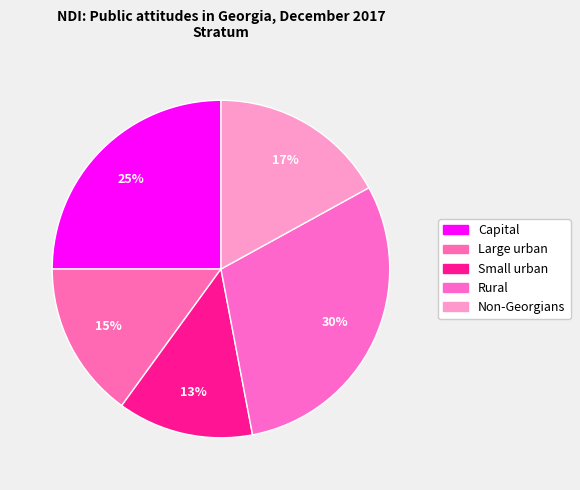

True or false: Rural accounts for 15% of the total.

False